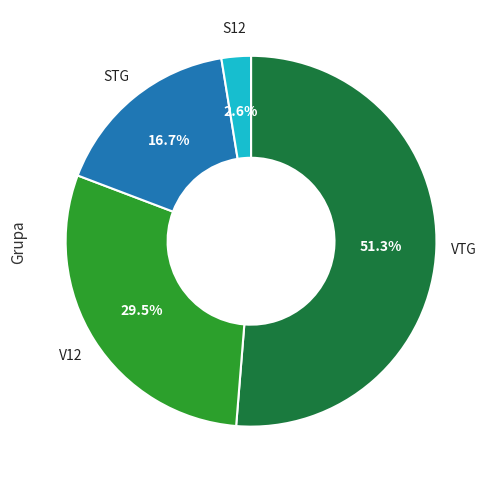

How many slices are in this pie chart?

4